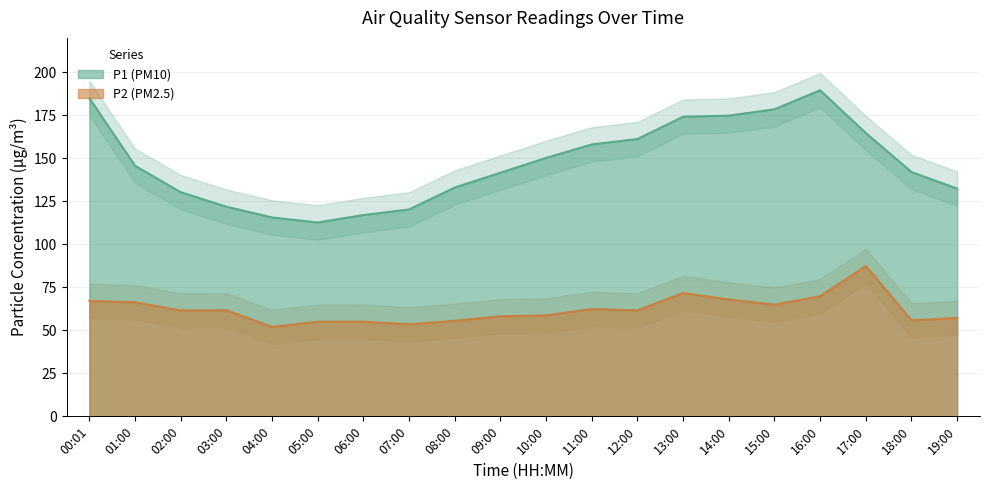

Rank the series at 10:00 from highest to lowest value.

P1, P2